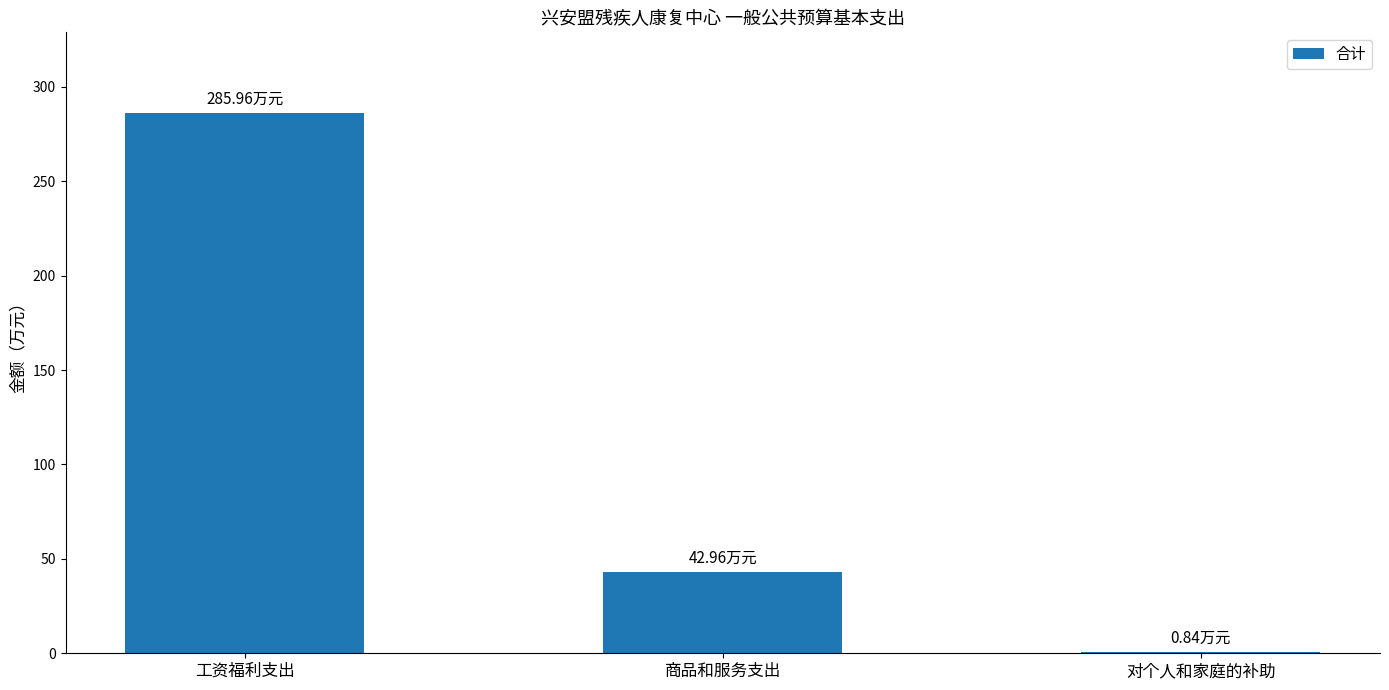

How many values exceed 42?

2